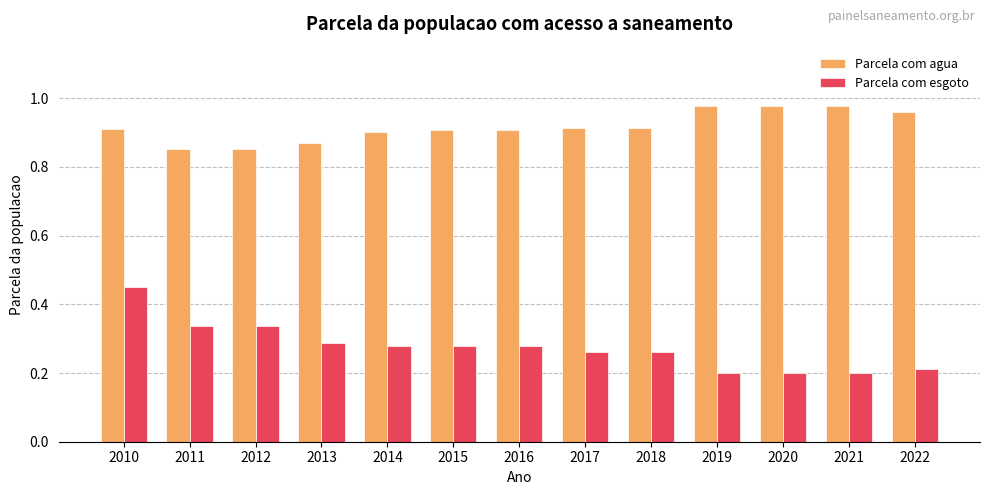

What is the difference between the highest and lowest values at 2018?

0.7